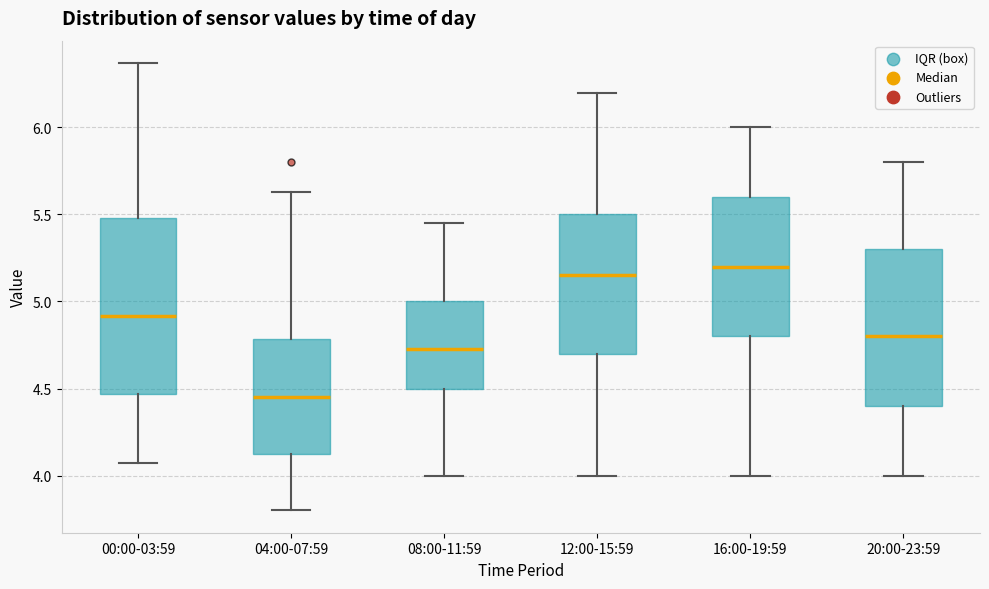

Which box is the tallest, from its lower edge to its upper edge?

00:00-03:59